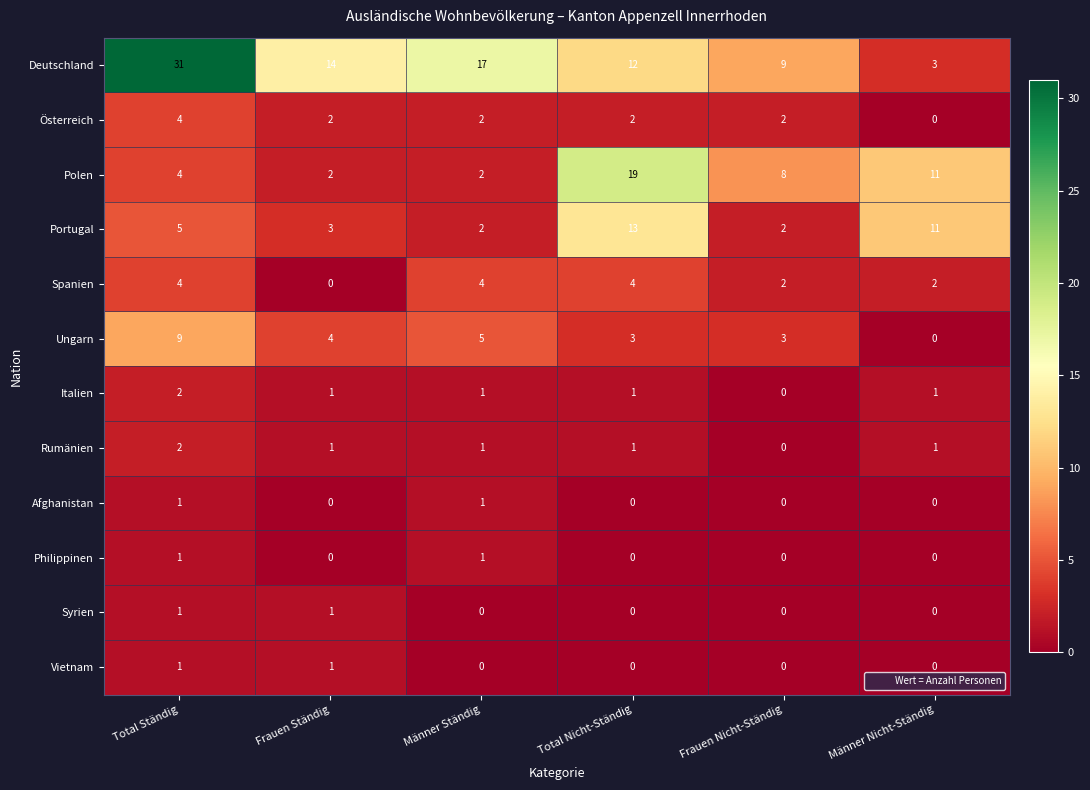

Count the number of data series in this chart.

12